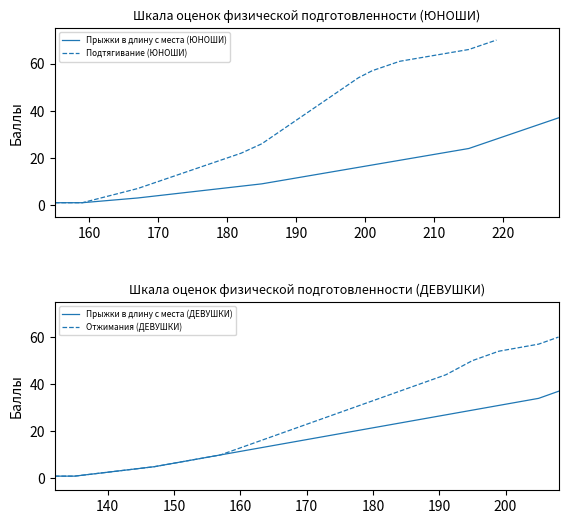

What is the highest value of the Отжимания (ДЕВУШКИ) series?

60